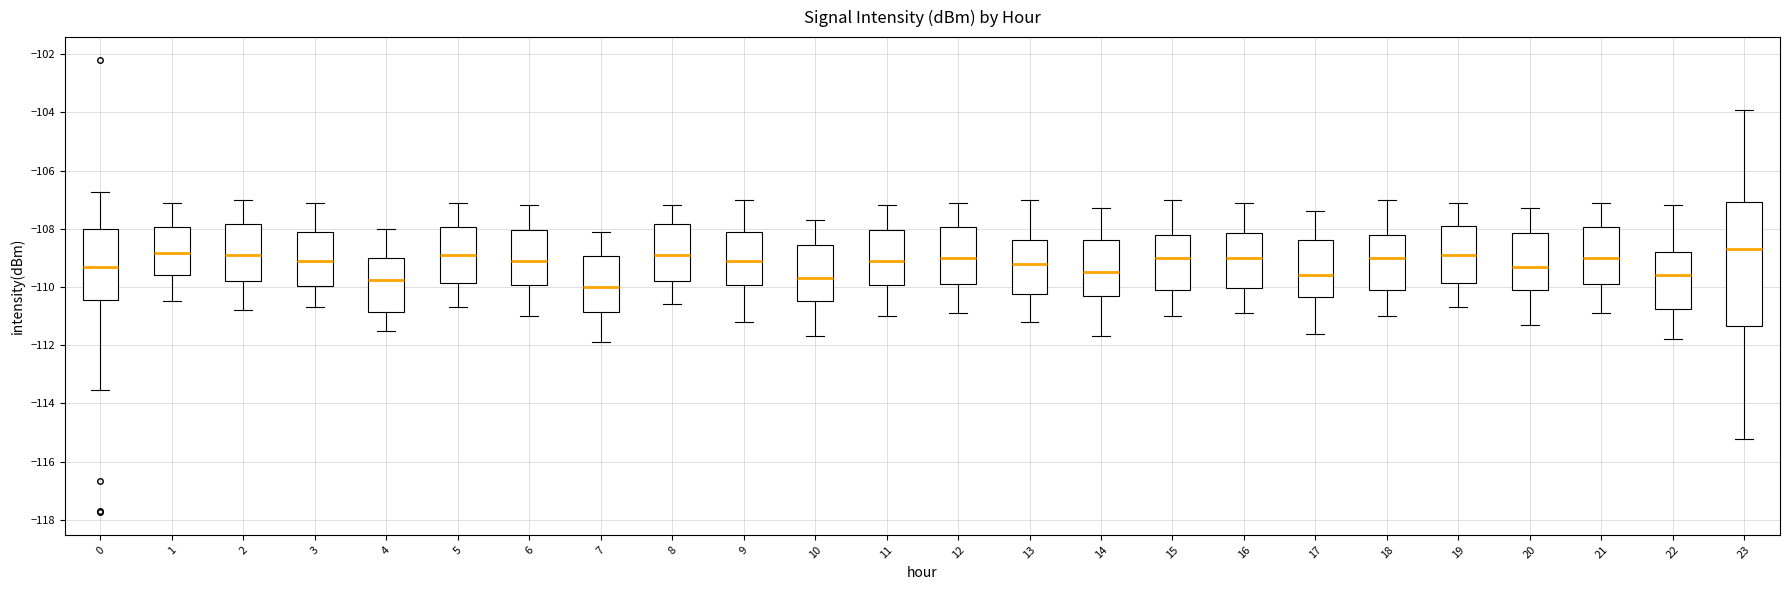

Which box is the tallest, from its lower edge to its upper edge?

23